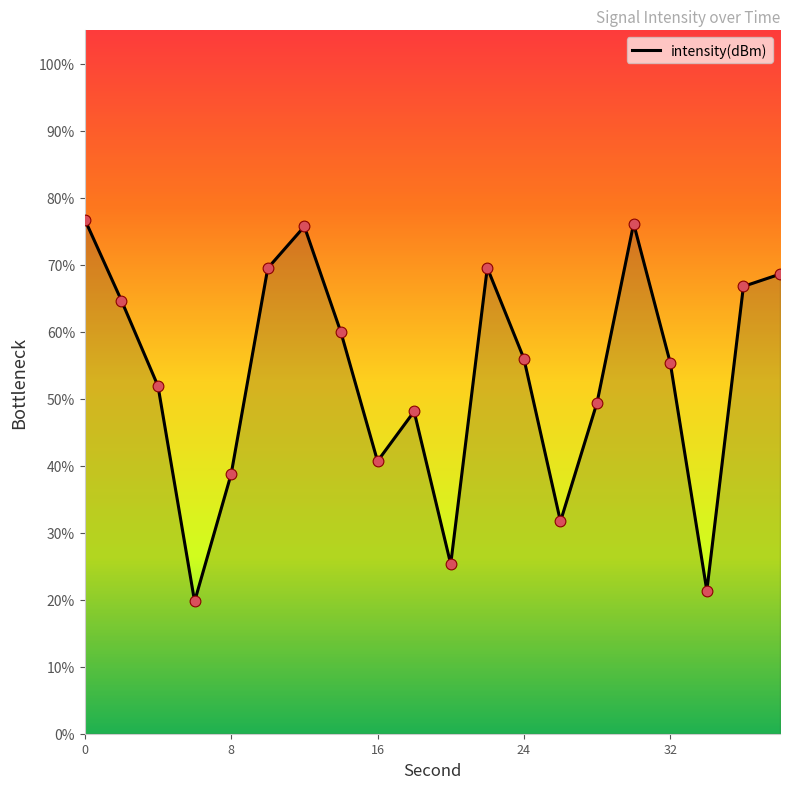

What is the greatest value displayed?

76.8